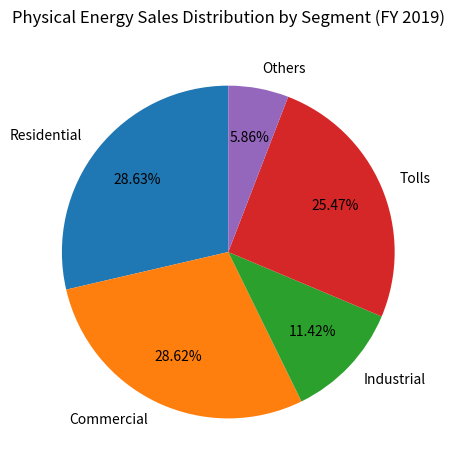

True or false: Commercial accounts for 29% of the total.

True